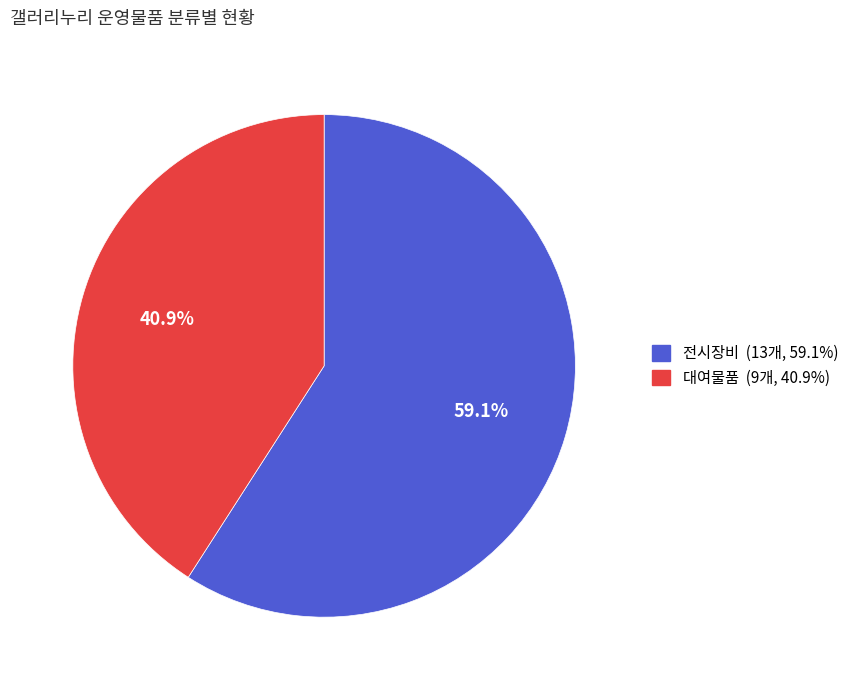

The 전시장비 slice represents 59% of the pie. True or false?

True